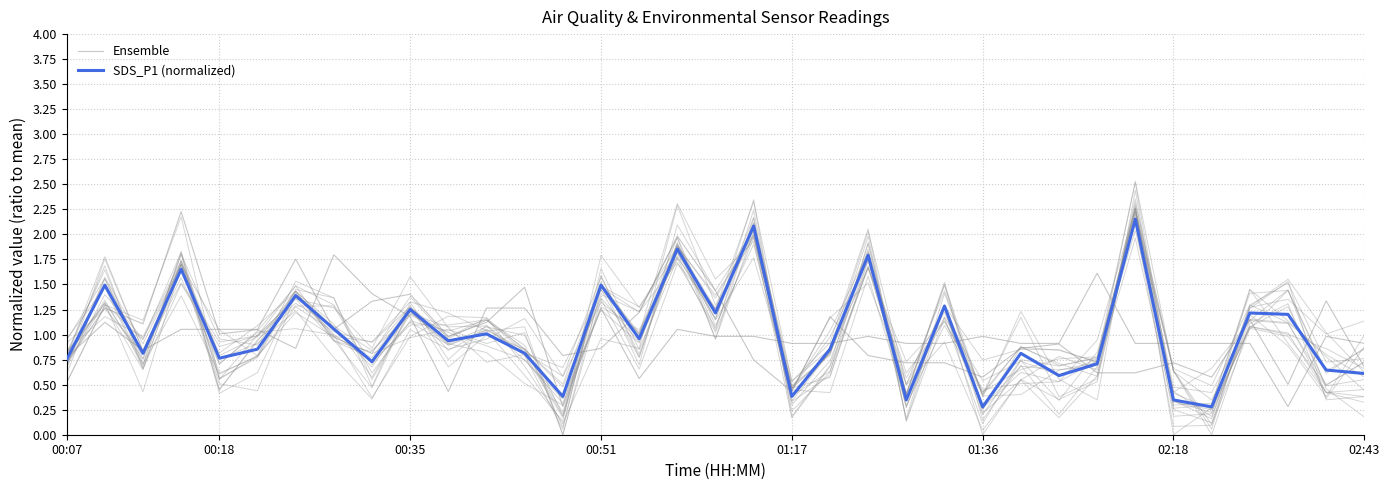

Reading right to left, extract all data points from this chart.

Ensemble: 0.7	1.3	0.5	1.1	0.6	0.7	0.6	0.6	0.9	0.9	0.6	0.7	0.7	0.8	1.2	0.4	0.7	1.4	2.0	1.2	0.9	0.8	1.3	1.3	0.4	1.2	1.4	1.8	0.9	1.0	1.0	2.2	1.1	1.3	0.7
SDS_P1 (normalized): 0.6	0.6	1.2	1.2	0.3	0.3	2.2	0.7	0.6	0.8	0.3	1.3	0.3	1.8	0.9	0.4	2.1	1.2	1.9	1.0	1.5	0.4	0.8	1.0	0.9	1.3	0.7	1.1	1.4	0.9	0.8	1.7	0.8	1.5	0.8